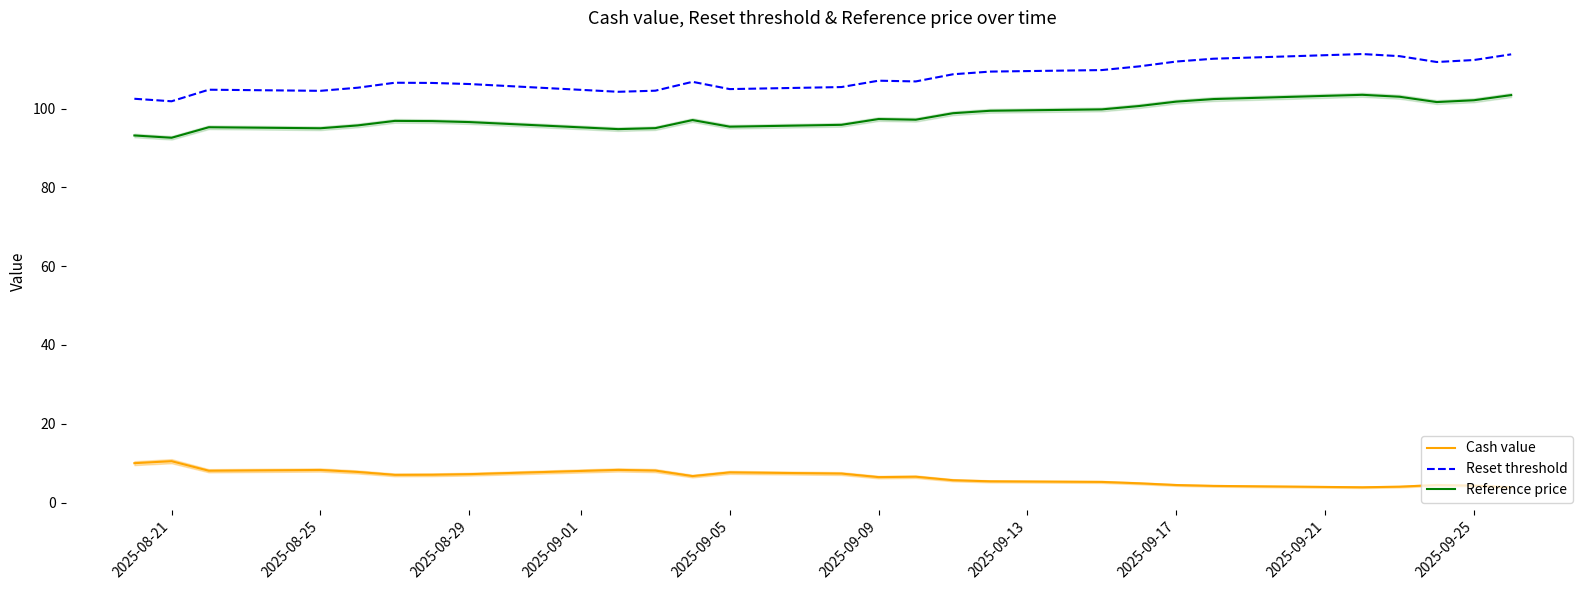

True or false: Reference price and Reset threshold intersect in this chart.

False